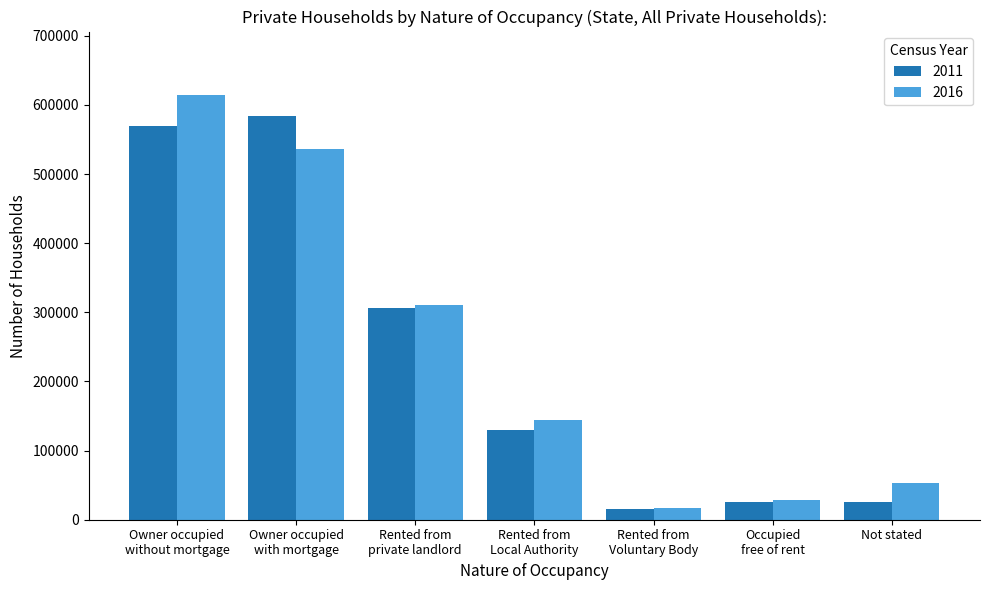

What position from the right is Owner occupied
without mortgage?

7